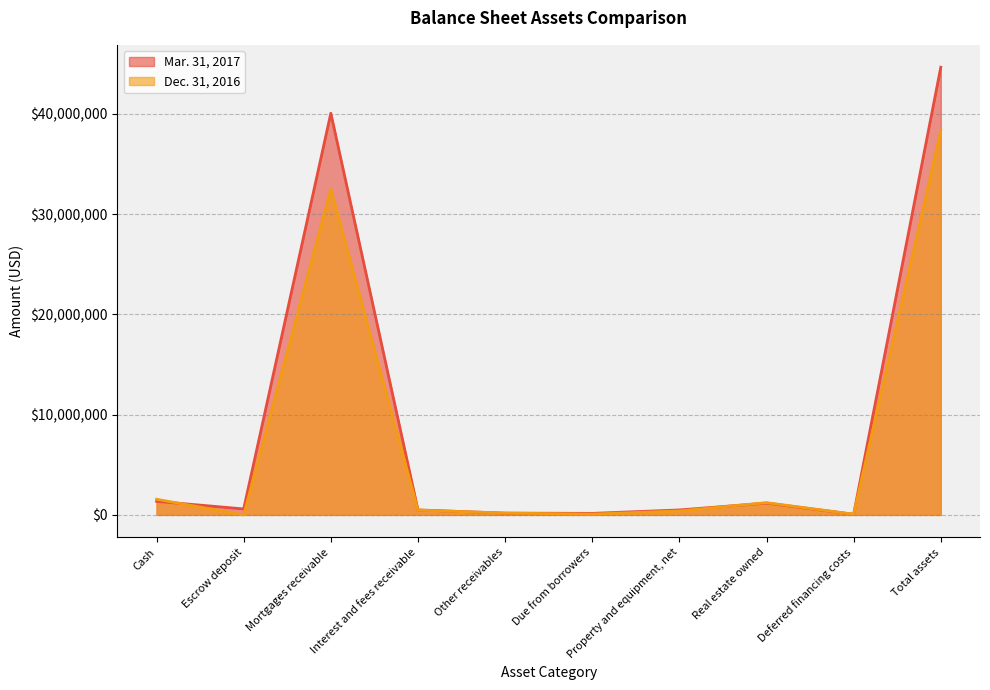

How many values in Dec. 31, 2016 are above zero?

9